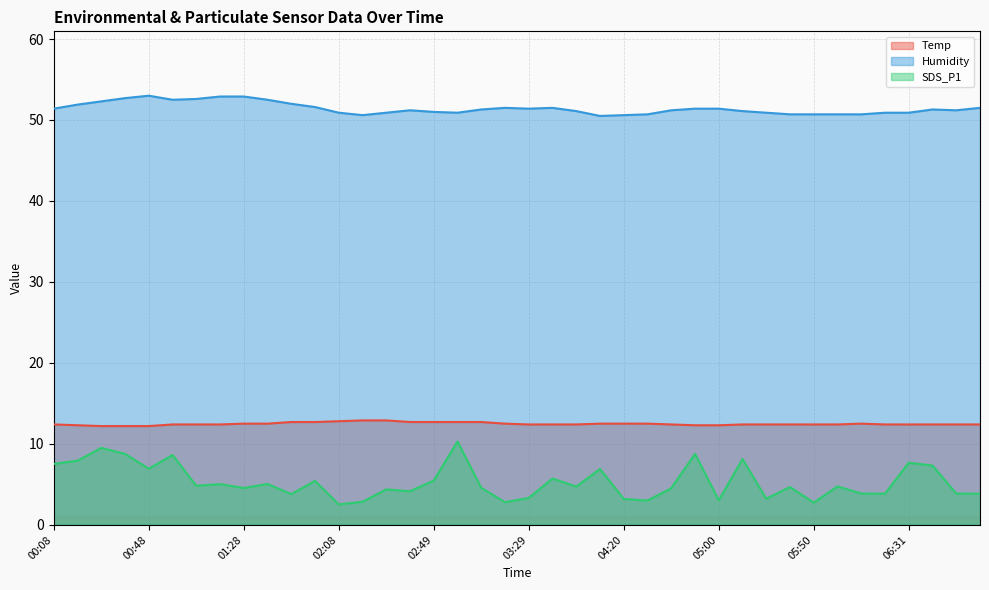

True or false: Temp and Humidity cross at least once.

False